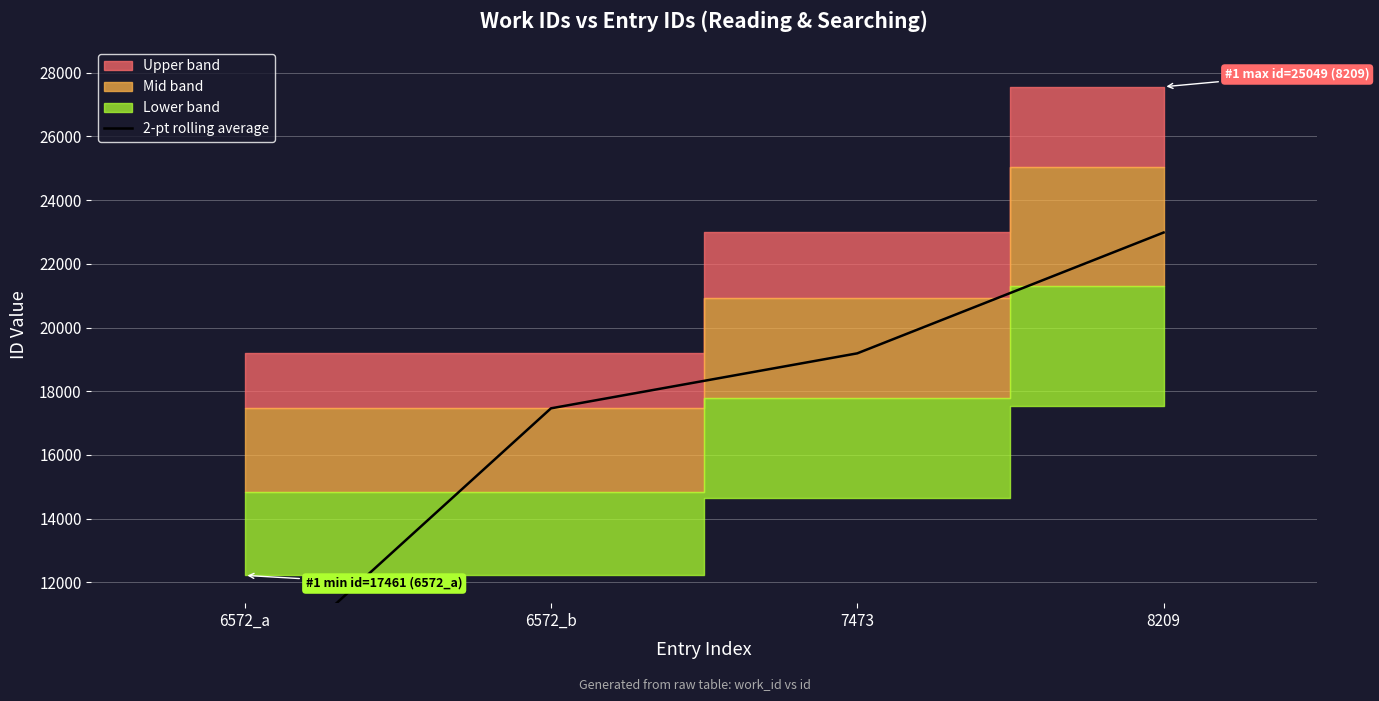

What is the difference between the values at 7473 and 8209?

3791.5